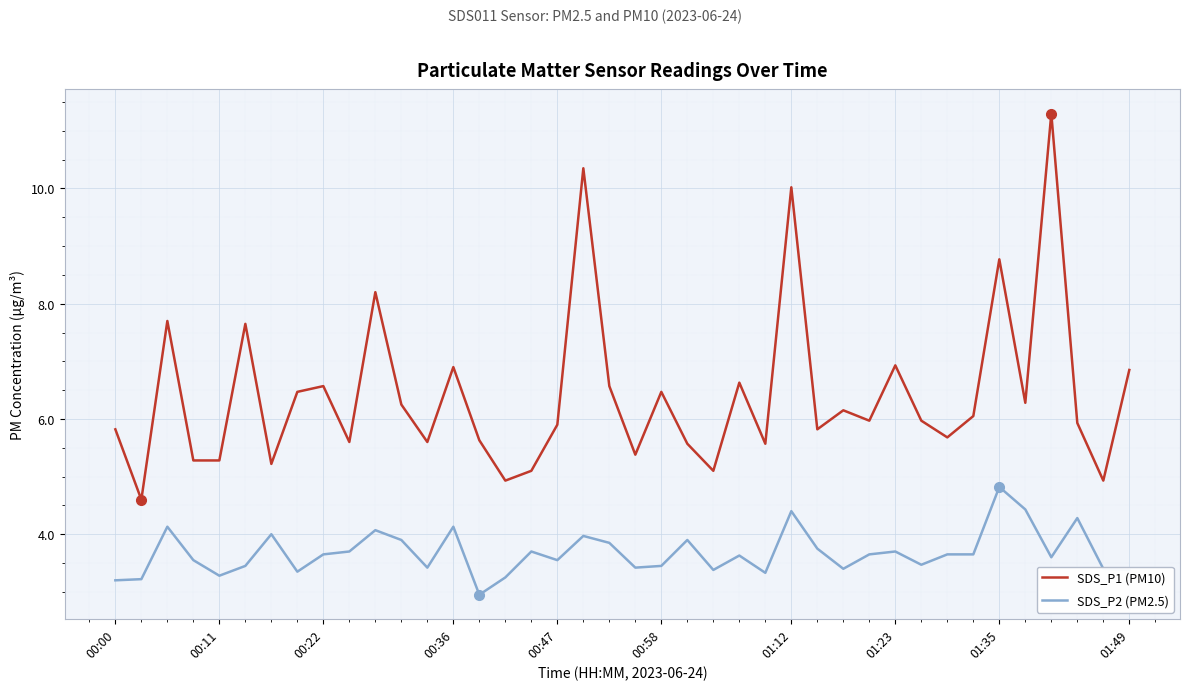

Which series has the largest total across all categories?

SDS_P1 (PM10)